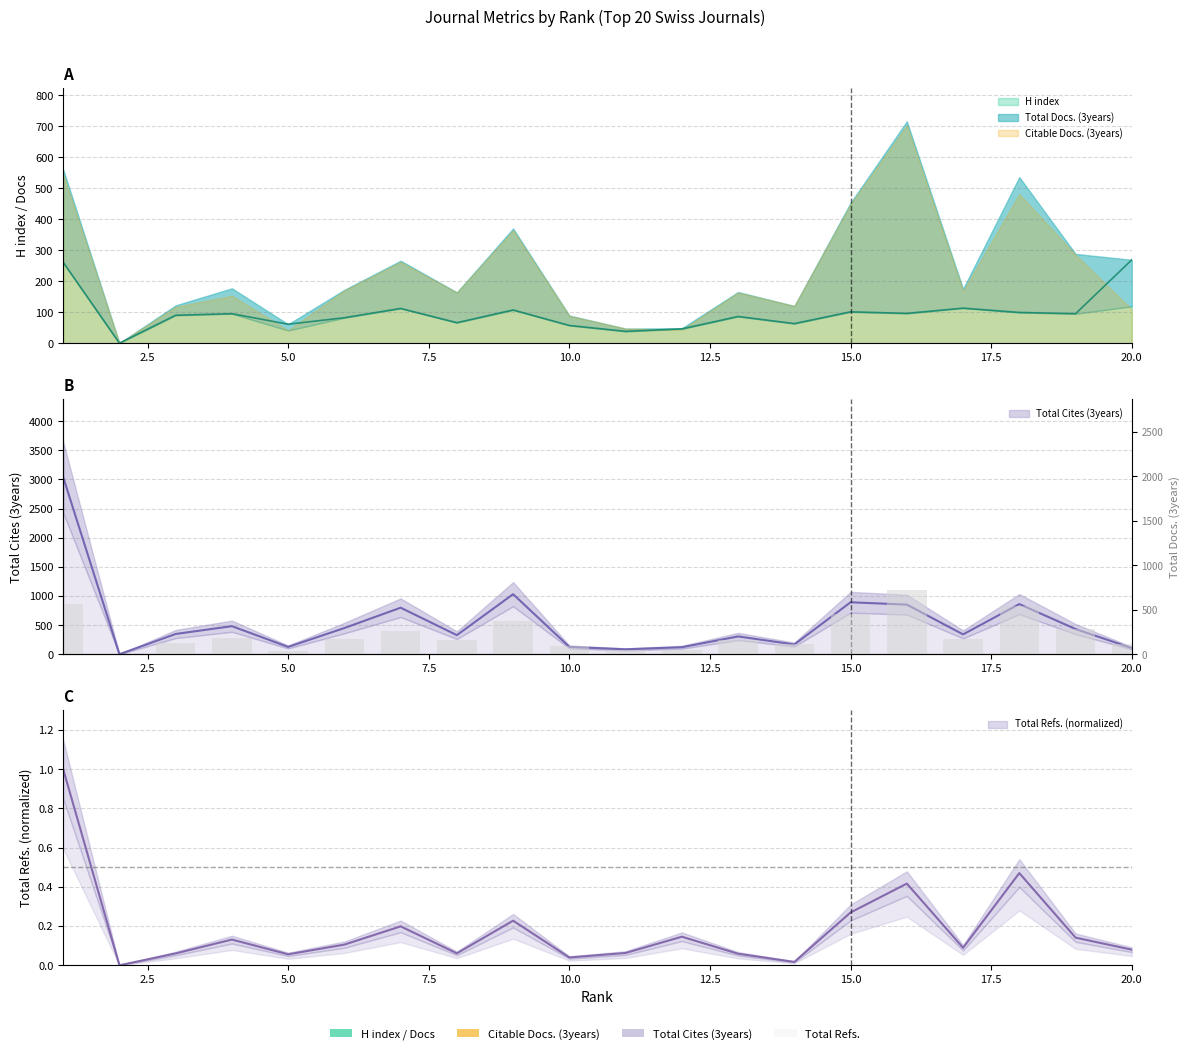

What is the average value?

231